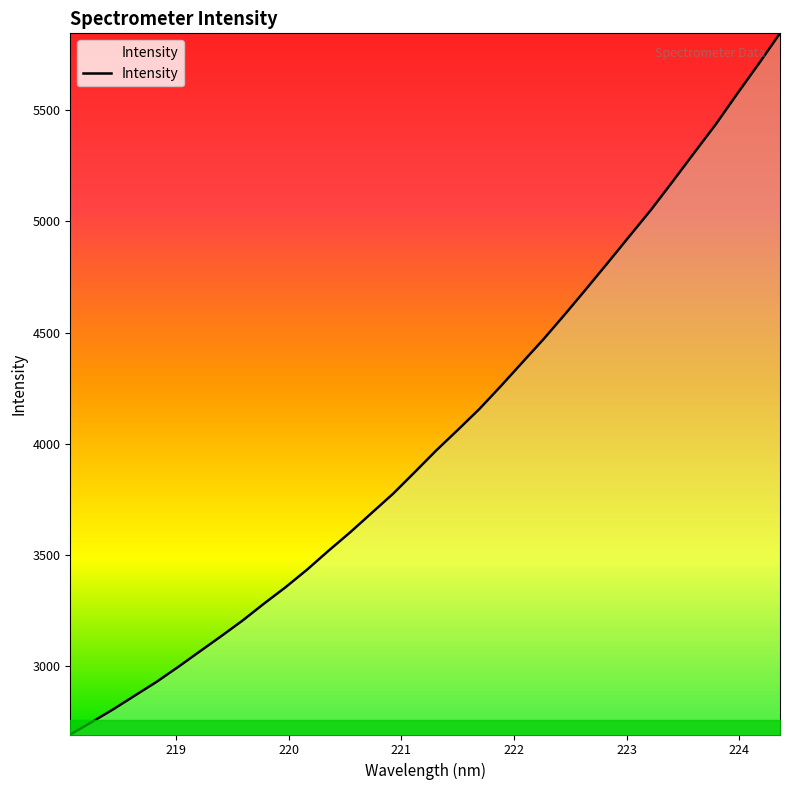

What is the minimum value shown in the chart?

2692.5